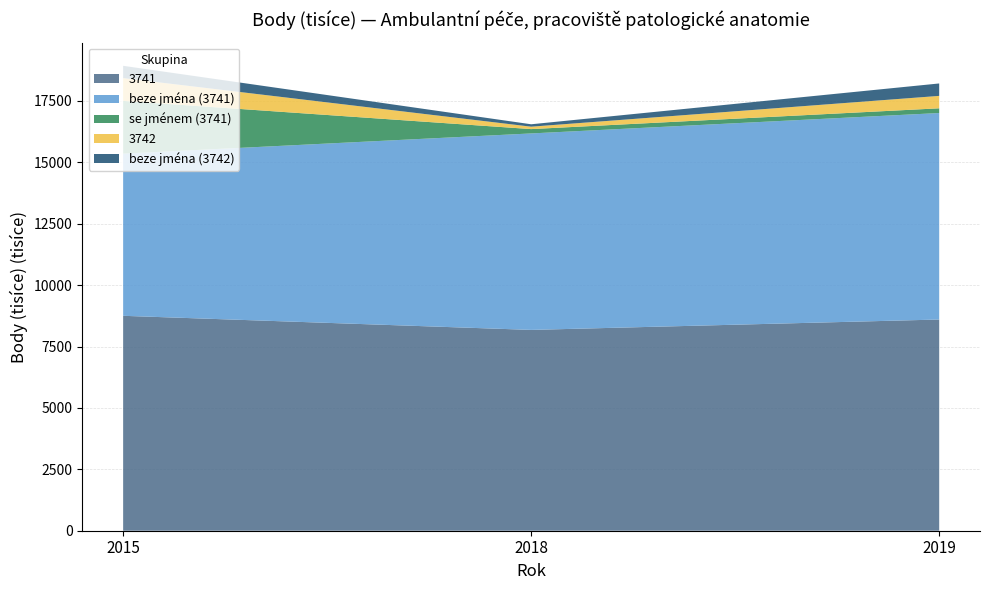

Reading left to right, what are all the values shown in this chart?

3741: 8750946	8176760	8599931
beze jména (3741): 6601826	7999884	8407799
se jménem (3741): 2149120	176876	192132
3742: 928139	98085	505846
beze jména (3742): 499807	98085	505846